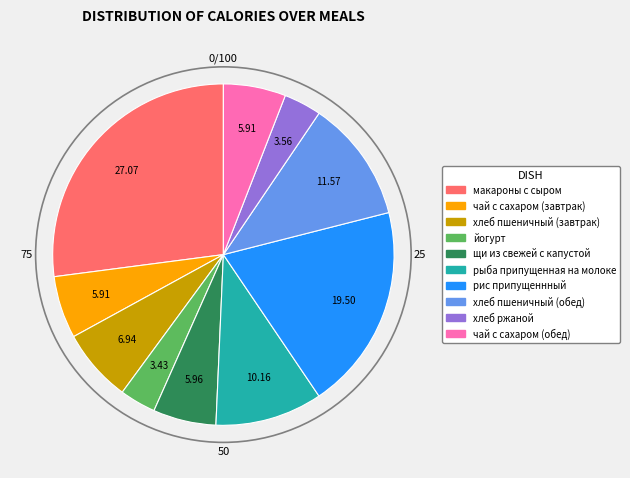

The щи из свежей с капустой slice represents 1% of the pie. True or false?

False